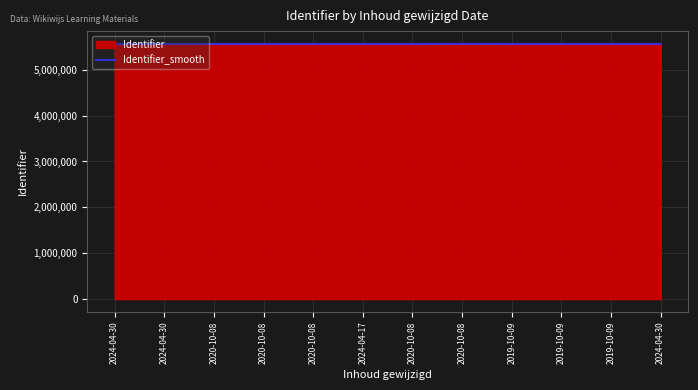

Approximately how many times larger is the value at 2024-04-30 compared to 2020-10-08?

1.0